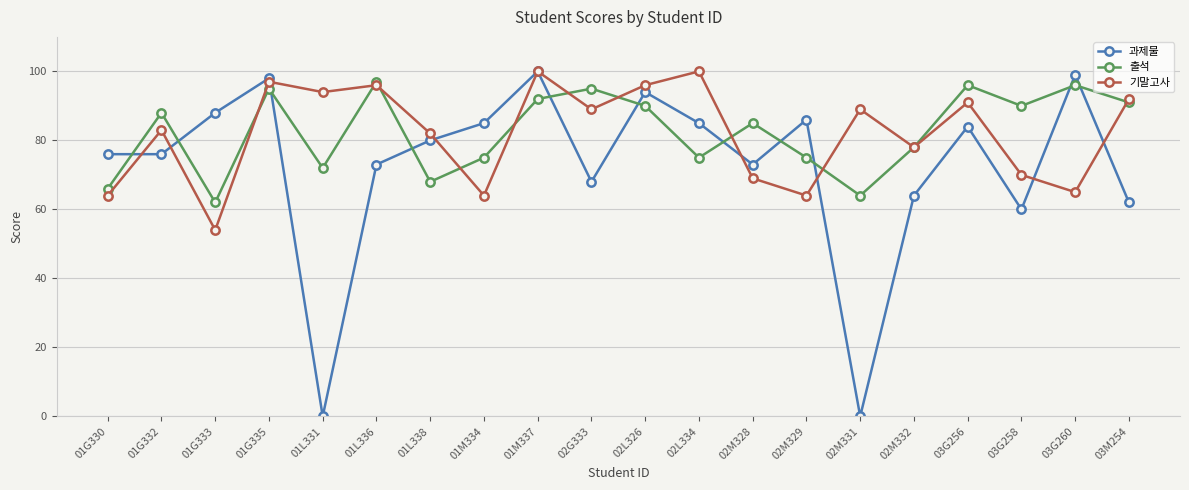

Does the chart display data point markers on the line(s)?

Yes